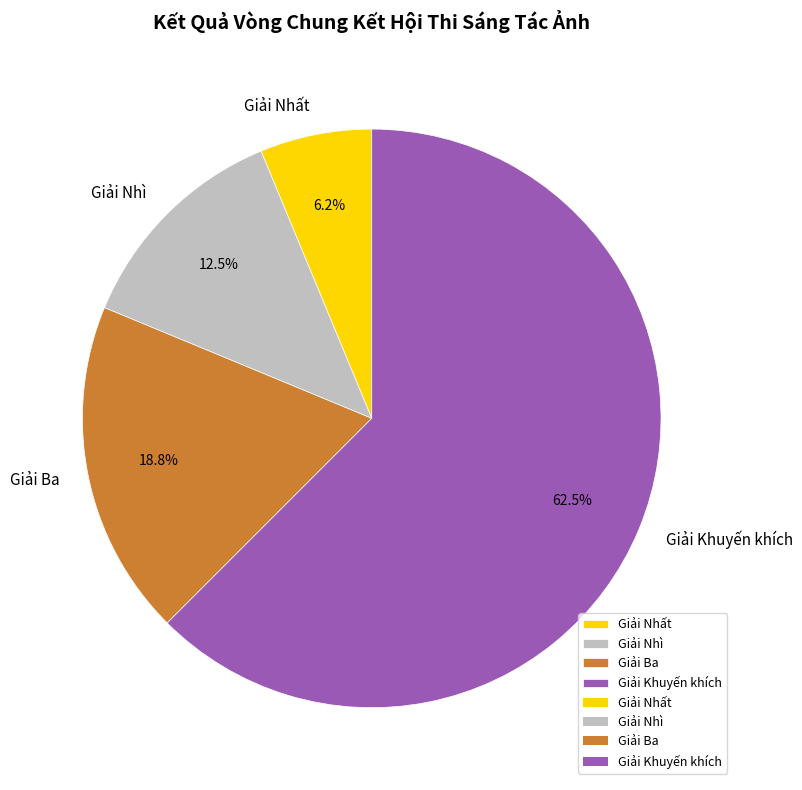

What is the largest slice in the pie chart?

Giải Khuyến khích